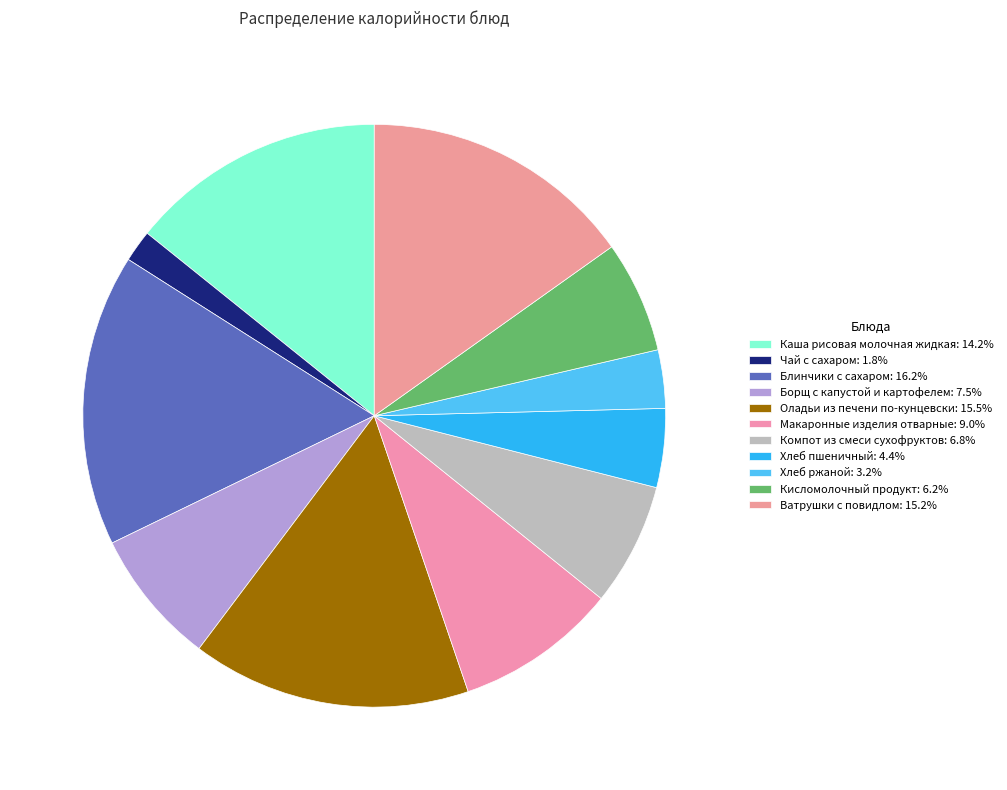

Does Кисломолочный продукт represent more than half of the total?

No